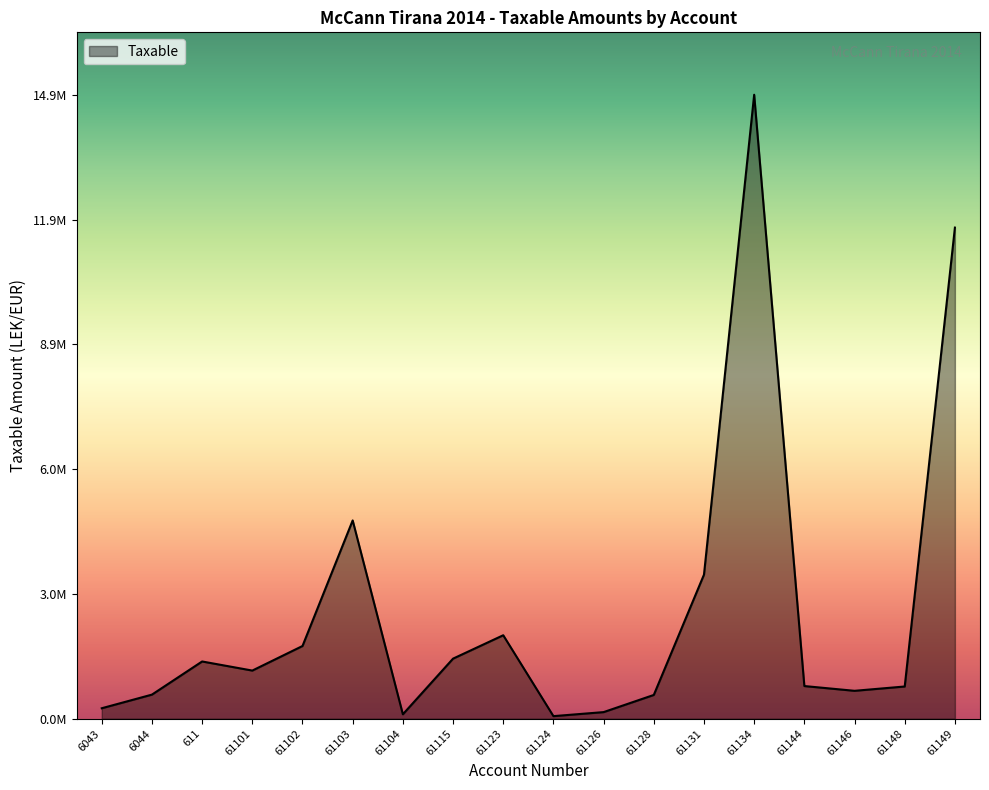

Rank the categories by value from highest to lowest.

61134, 61149, 61103, 61131, 61123, 61102, 61115, 611, 61101, 61144, 61148, 61146, 6044, 61128, 6043, 61126, 61104, 61124